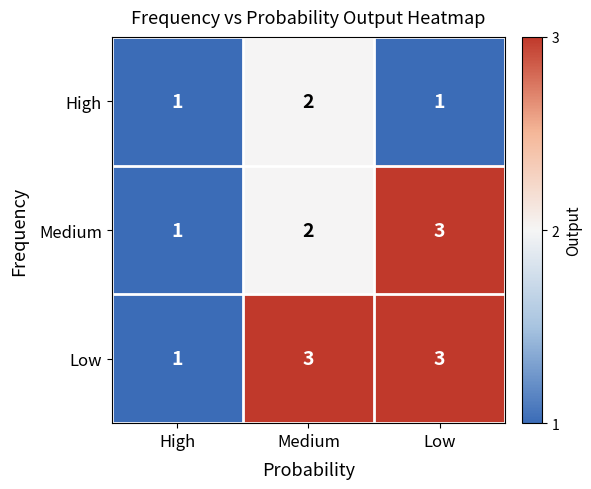

At which label is Low closest to 2?

High